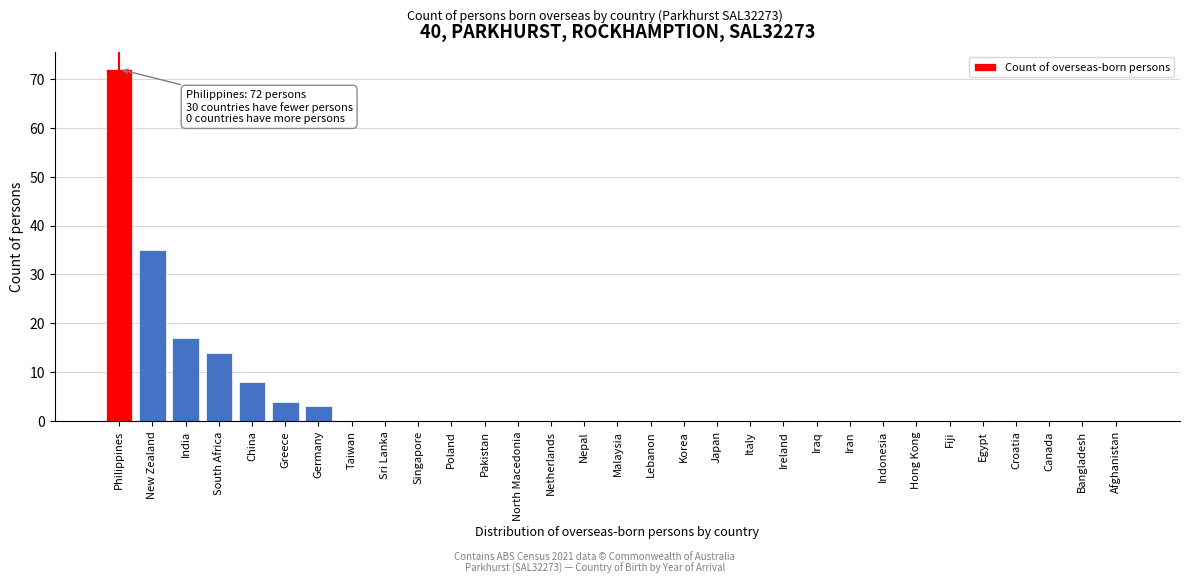

What is the change in value from Germany to Lebanon?

-3